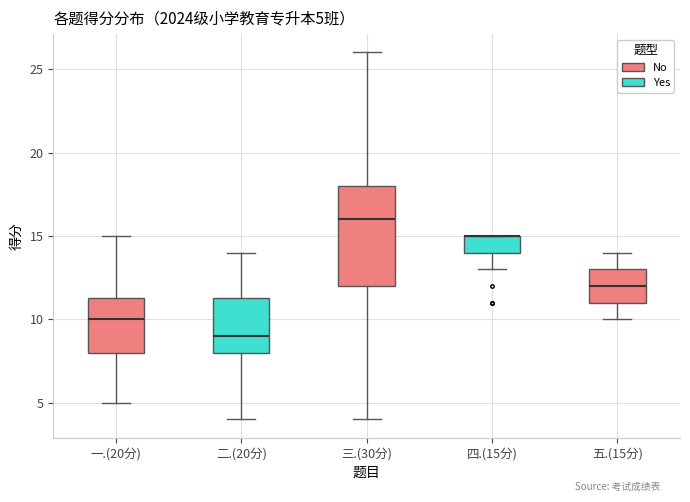

Which box is the tallest, from its lower edge to its upper edge?

三.(30分)